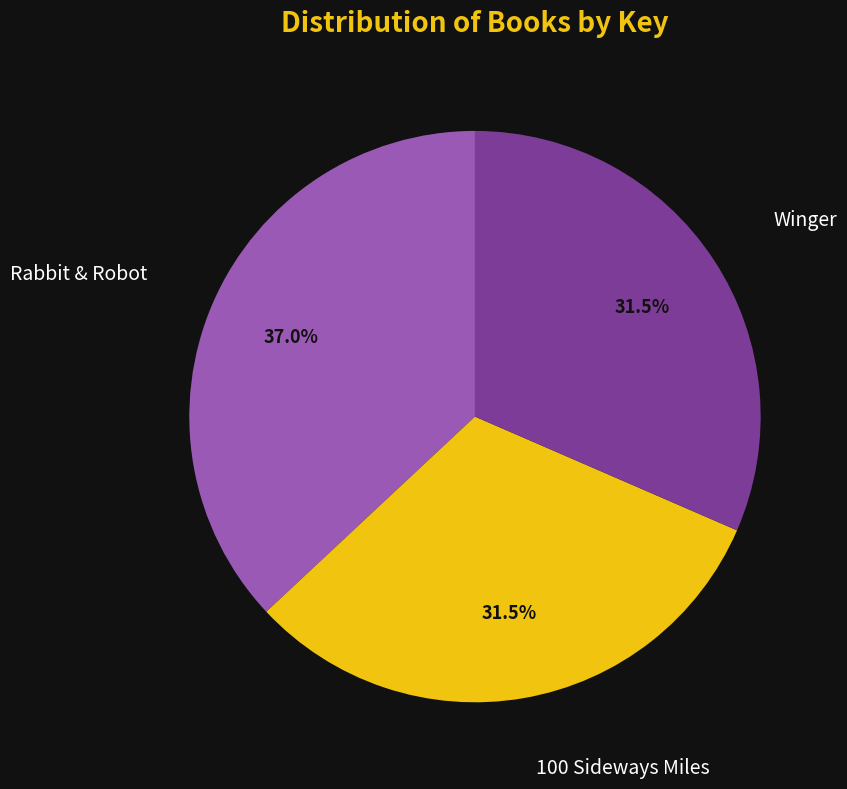

Is there any slice that represents more than half of the pie?

No